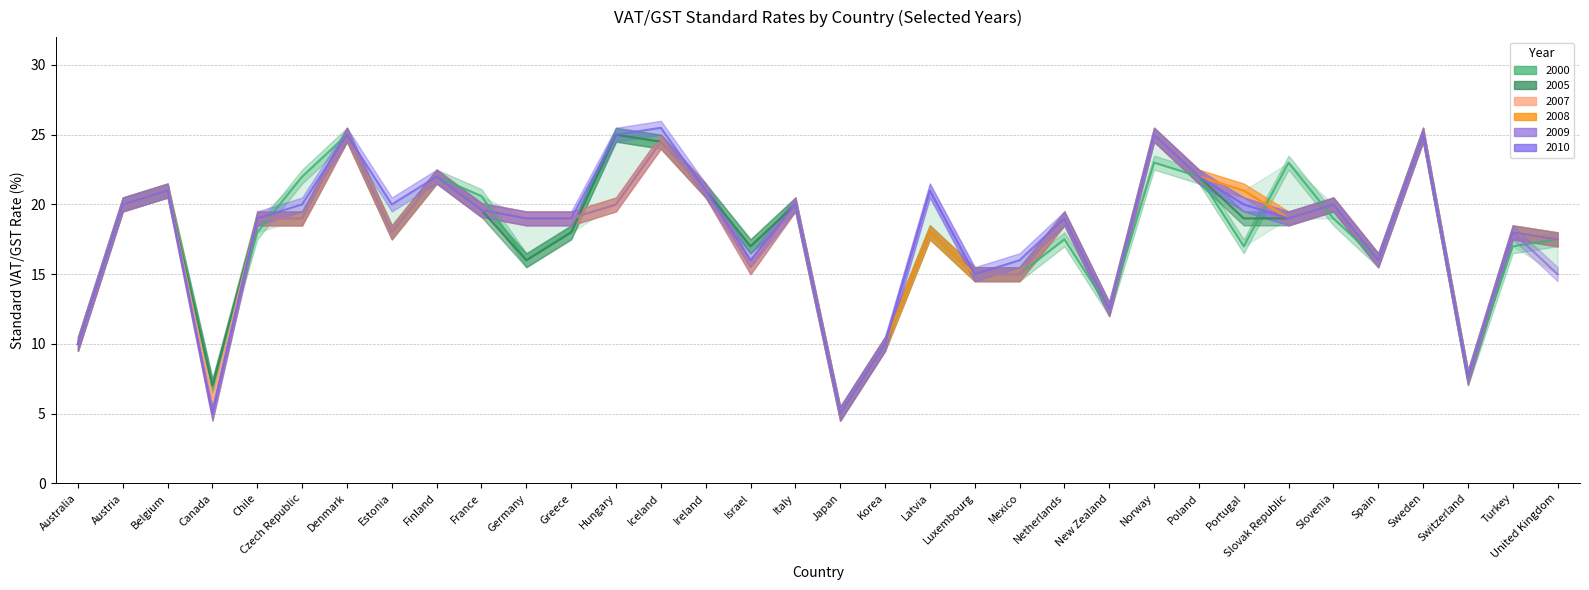

Is the value of 2009 at Spain greater than the value of 2005 at Poland?

No